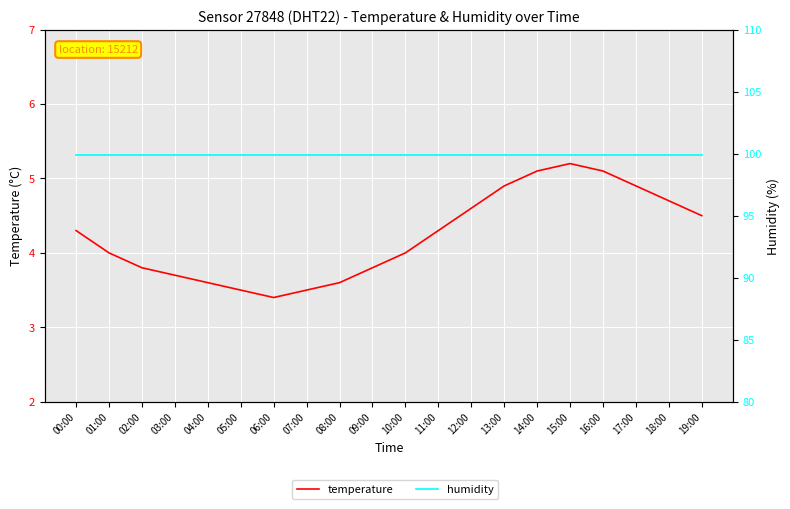

True or false: temperature and humidity cross at least once.

False